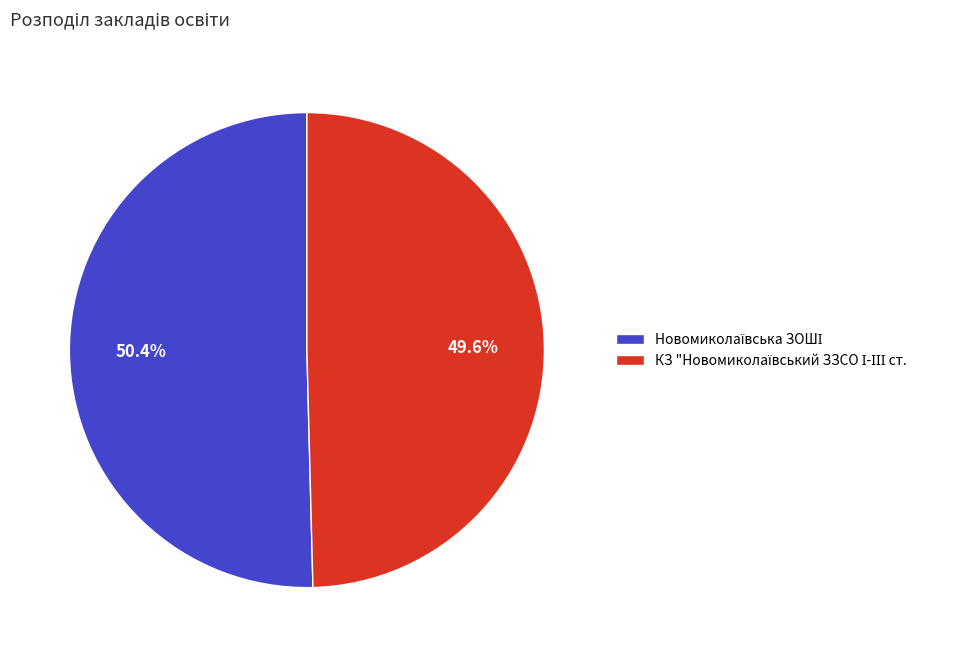

Is there any slice that represents more than half of the pie?

Yes